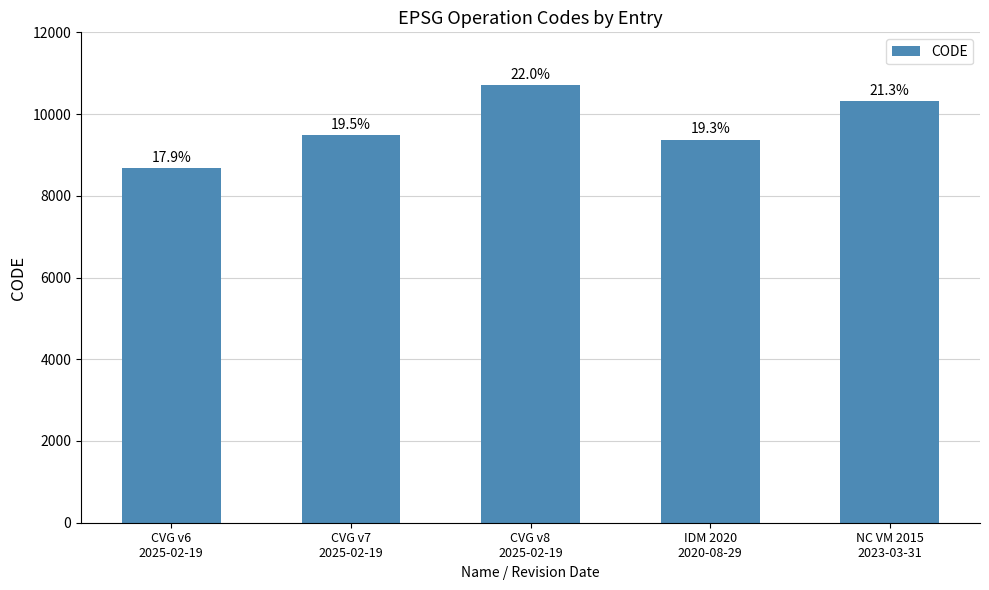

What is the difference between the values at IDM 2020
2020-08-29 and NC VM 2015
2023-03-31?

948